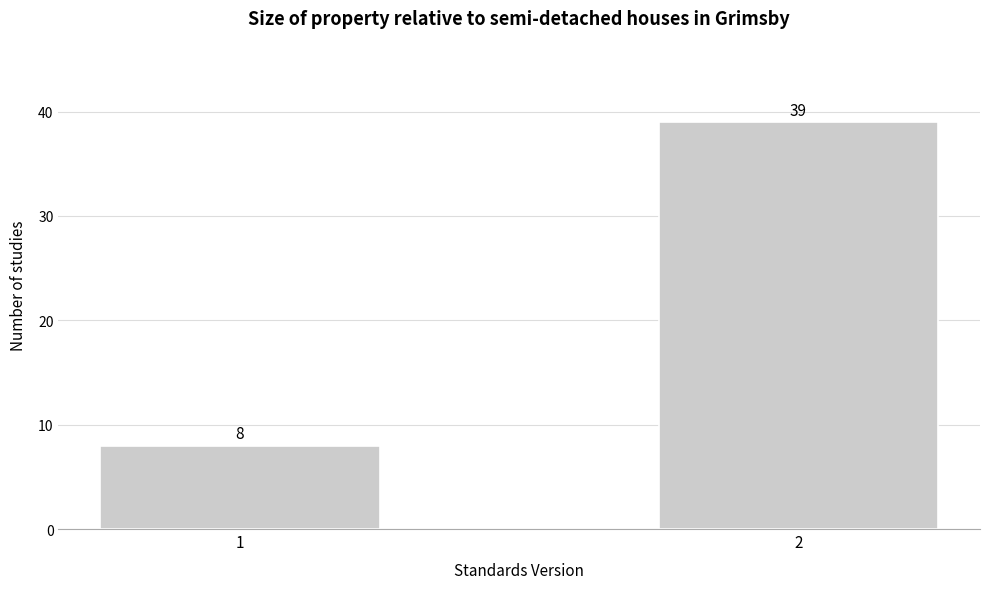

Reading right to left, transcribe all the data shown in this chart.

39	8